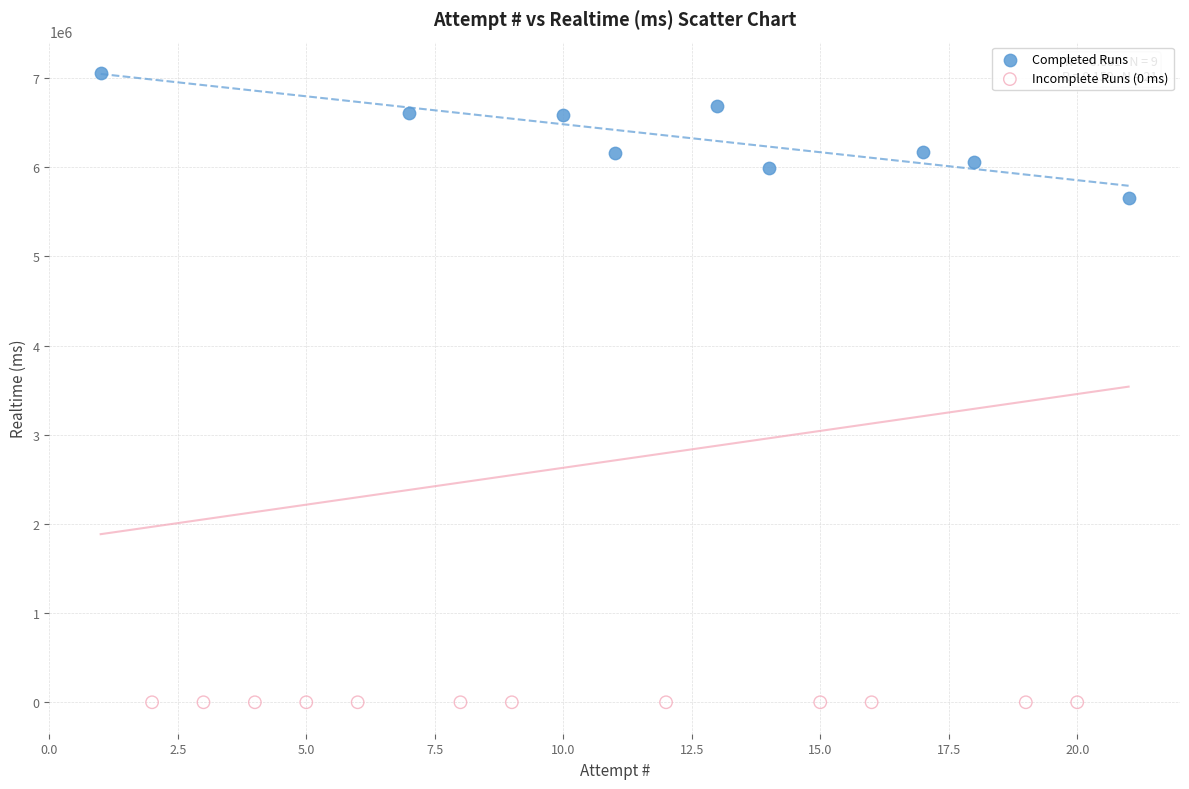

Which series reaches the minimum Y coordinate?

Incomplete Runs (0 ms)